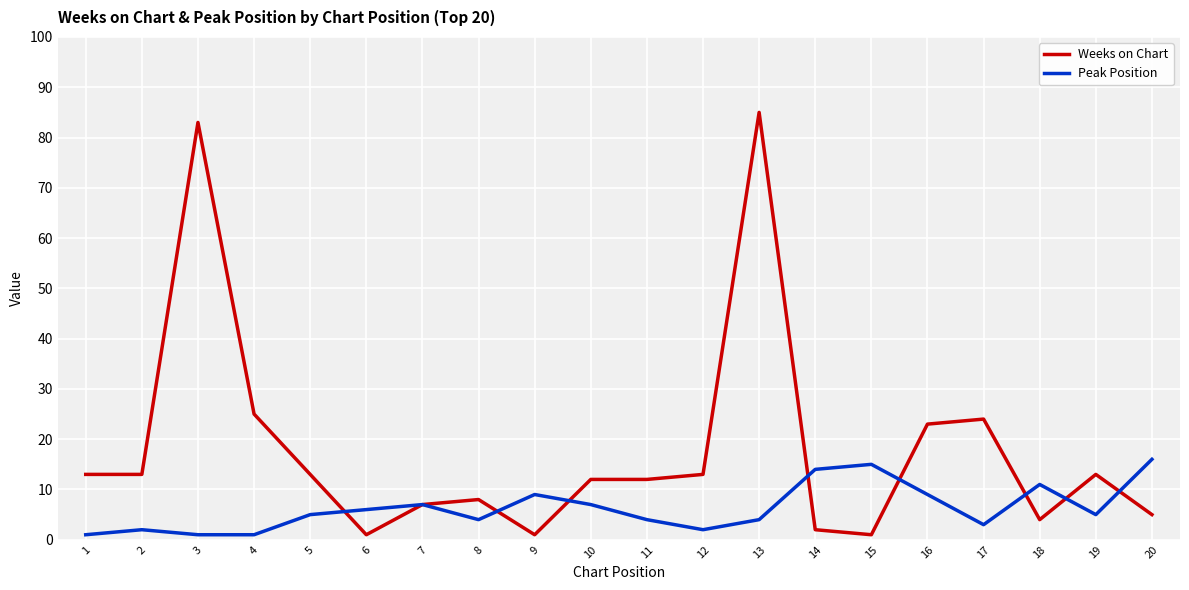

Where is the first local maximum for Peak Position?

2